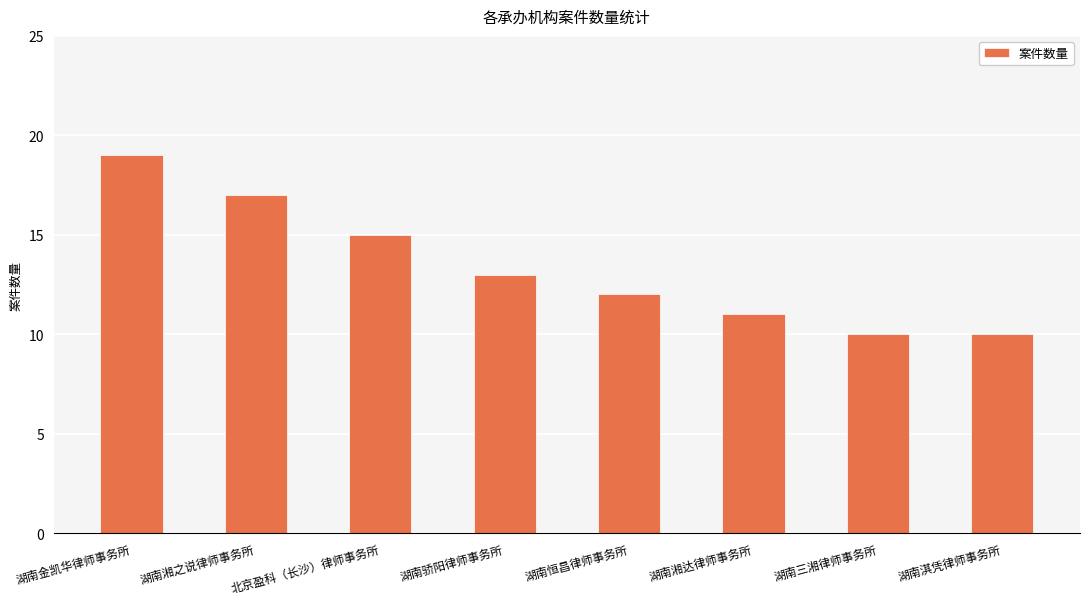

How many values are between 11 and 17?

5